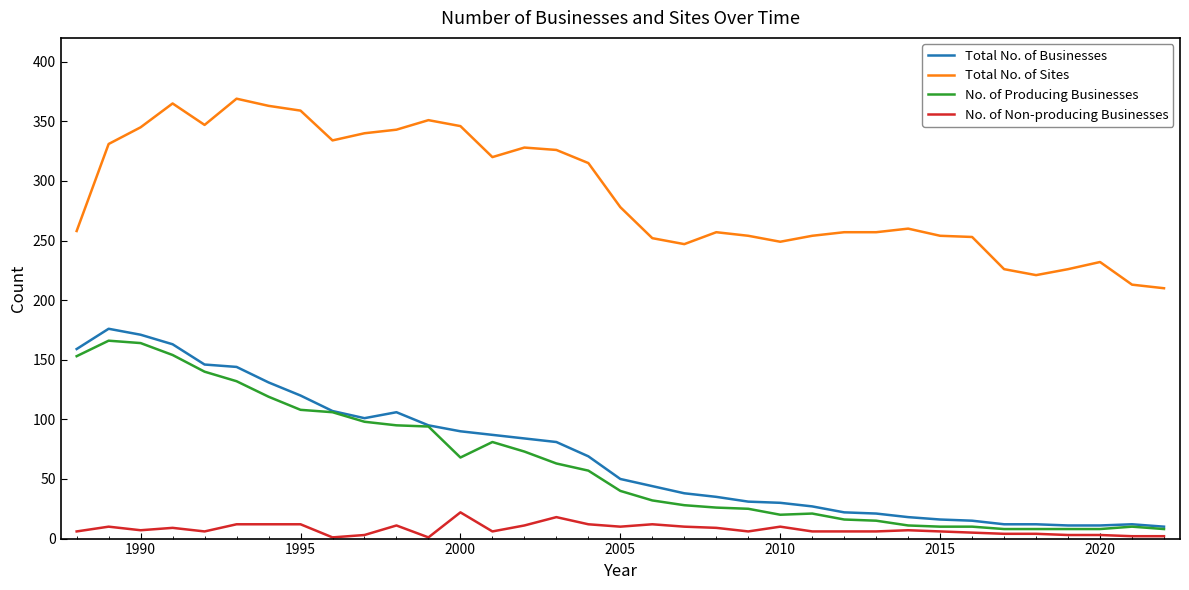

List the series in order of their peak value, highest first.

Total No. of Sites, Total No. of Businesses, No. of Producing Businesses, No. of Non-producing Businesses